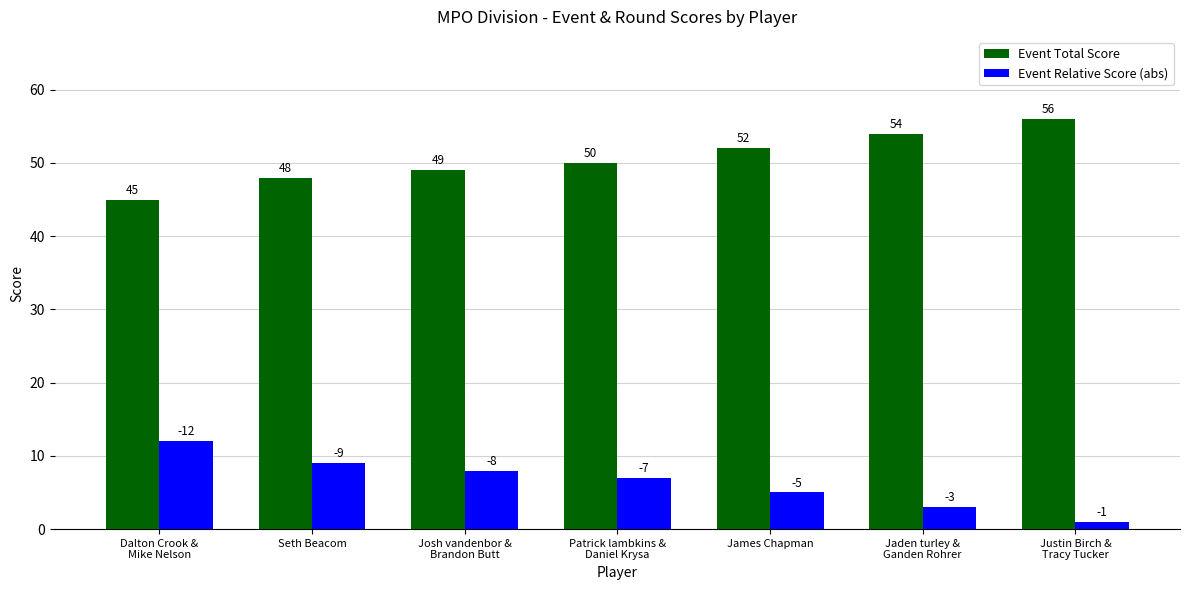

At which category does the chart reach its peak across all series?

Justin Birch &
Tracy Tucker